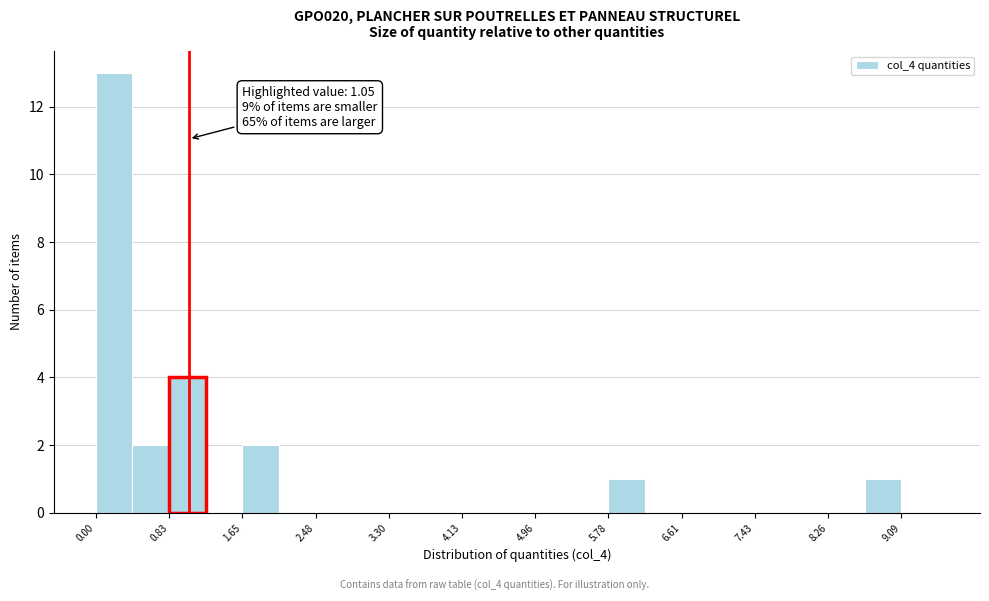

Which range on the x-axis has the tallest bar?

0.0 to 0.4